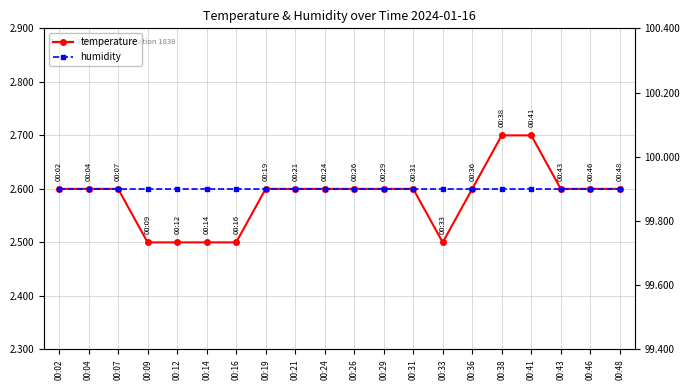

Count the number of data series in this chart.

2